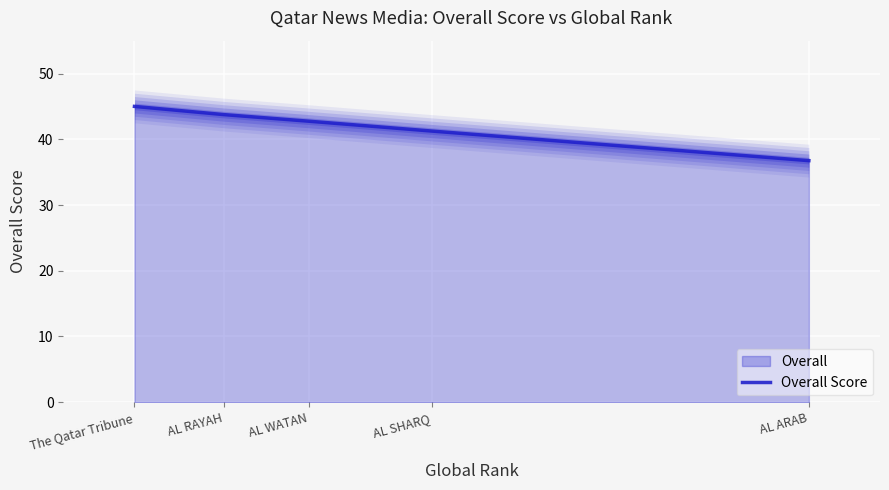

What is the label of the 4th point from the right?

AL RAYAH